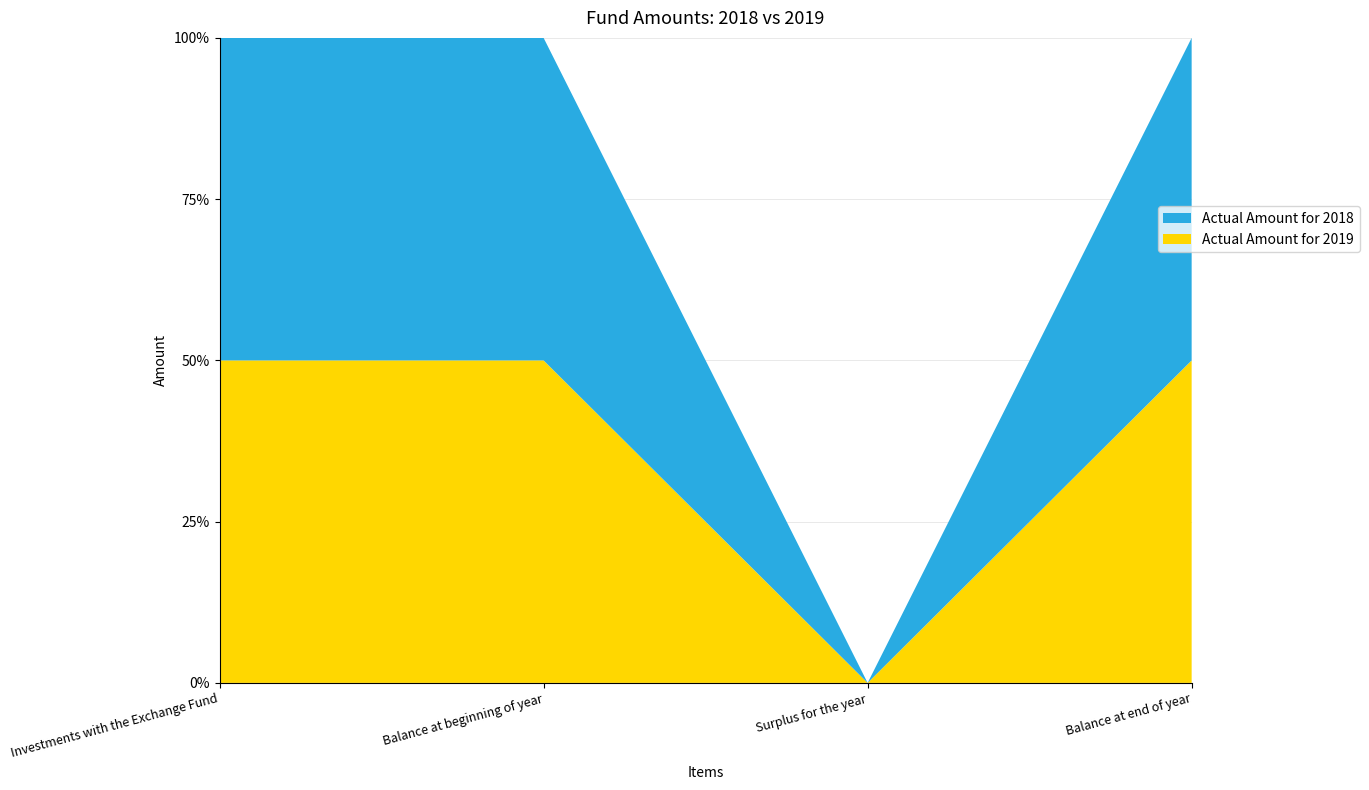

Reading left to right, what are all the values shown in this chart?

Actual Amount for 2019: Investments with the Exchange Fund=219729659	Balance at beginning of year=219729659	Surplus for the year=0	Balance at end of year=219729659
Actual Amount for 2018: Investments with the Exchange Fund=219729659	Balance at beginning of year=219729659	Surplus for the year=0	Balance at end of year=219729659